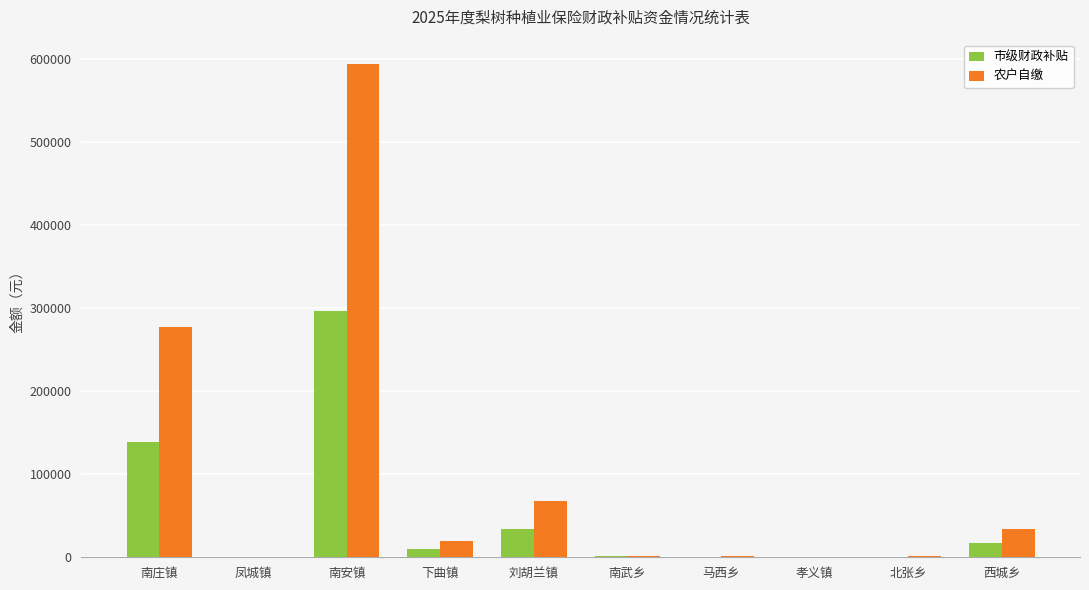

What are all the series names shown in the legend?

市级财政补贴, 农户自缴